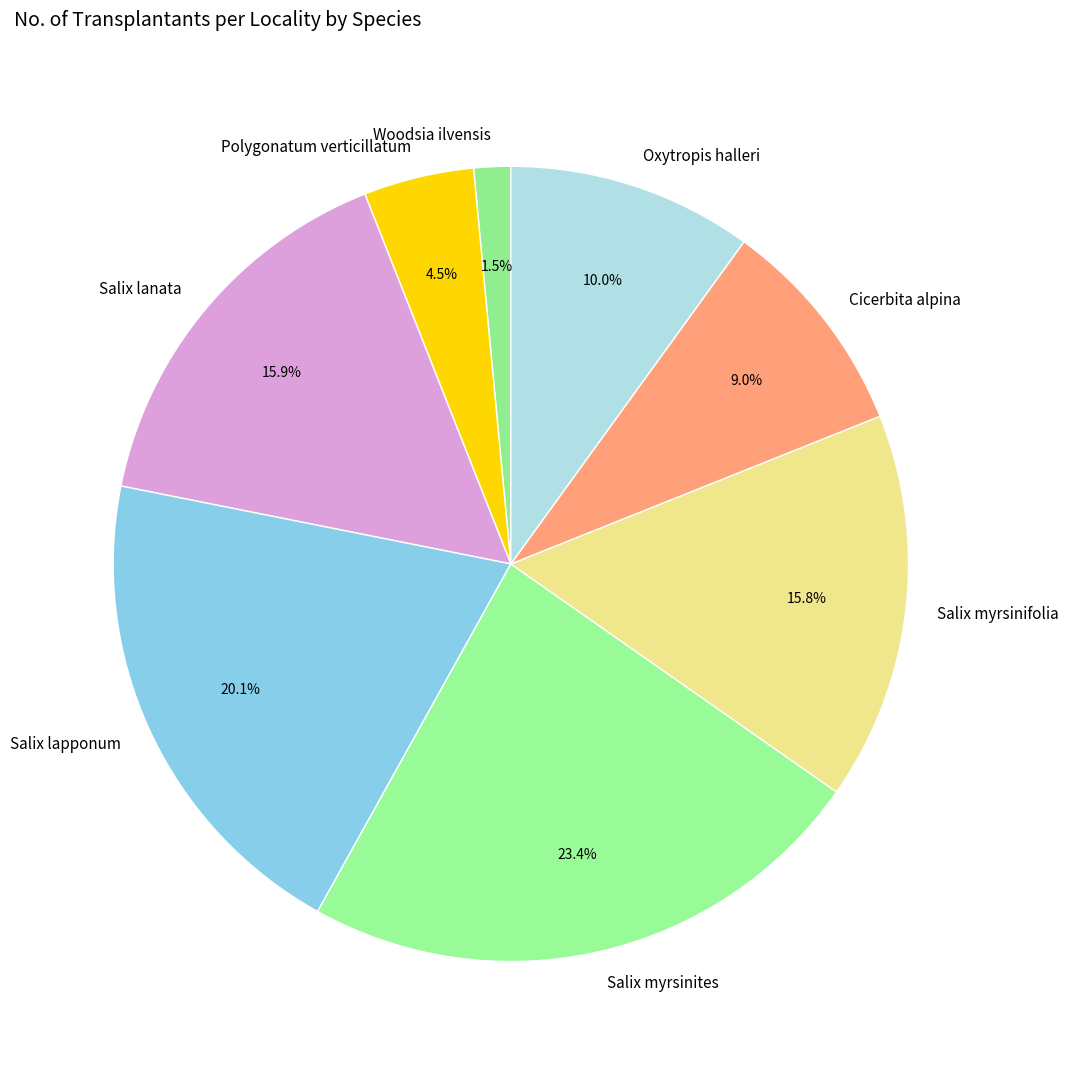

How many slices are in this pie chart?

8